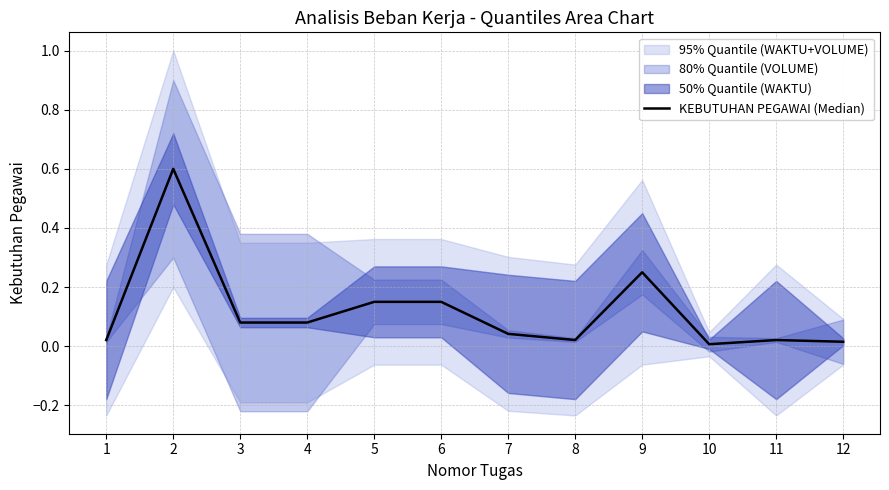

What is the change in value from 4 to 10?

-0.1